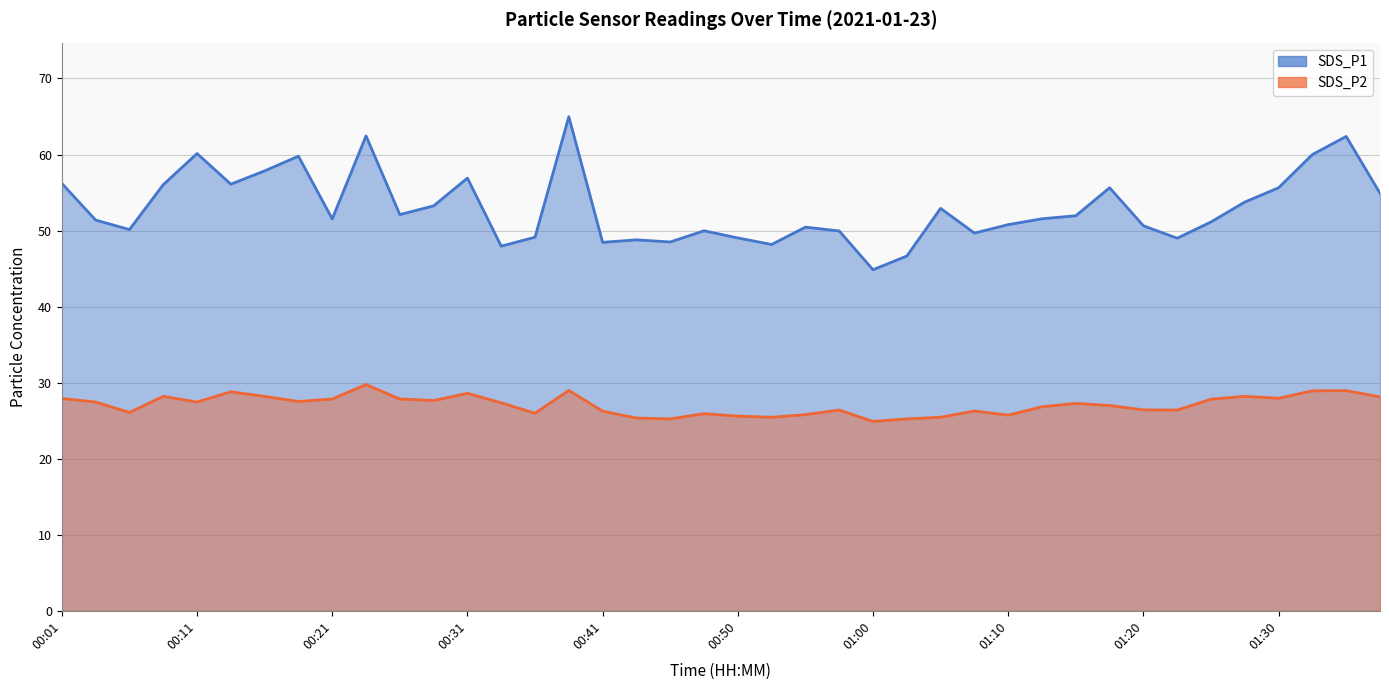

At which category is the sum across all series the highest?

00:38